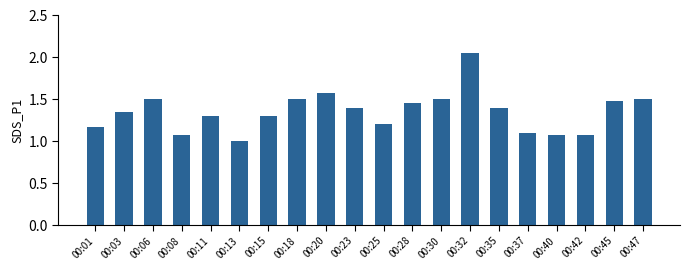

The chart shows a value of 0.3 at 00:13. True or false?

False